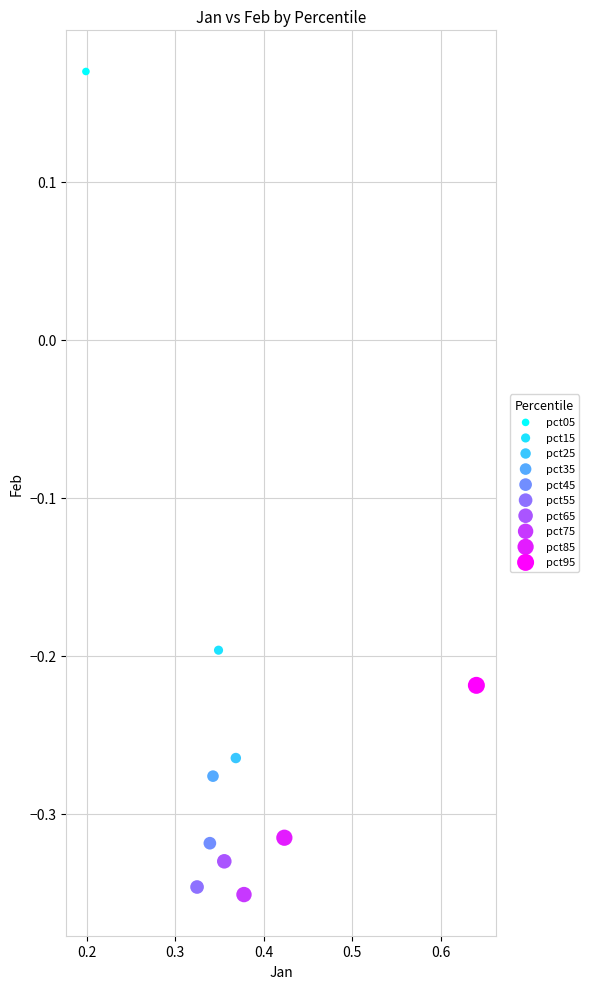

What are all the series names shown in the legend?

pct05, pct15, pct25, pct35, pct45, pct55, pct65, pct75, pct85, pct95